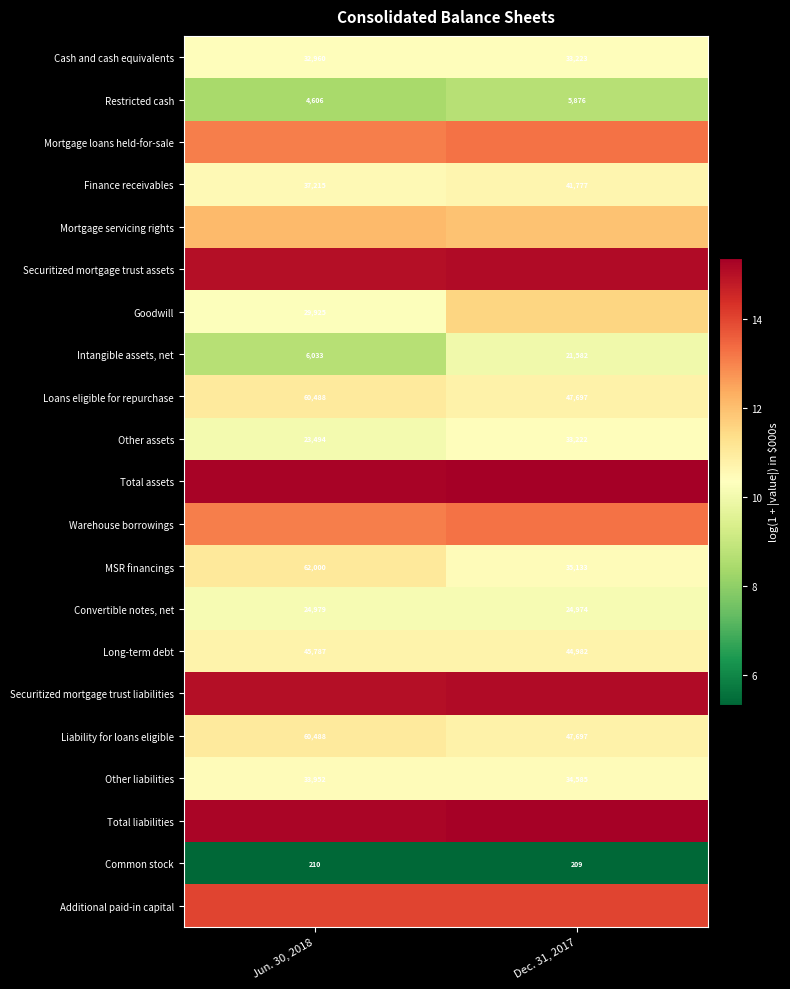

At how many categories does at least one series exceed 9?

2